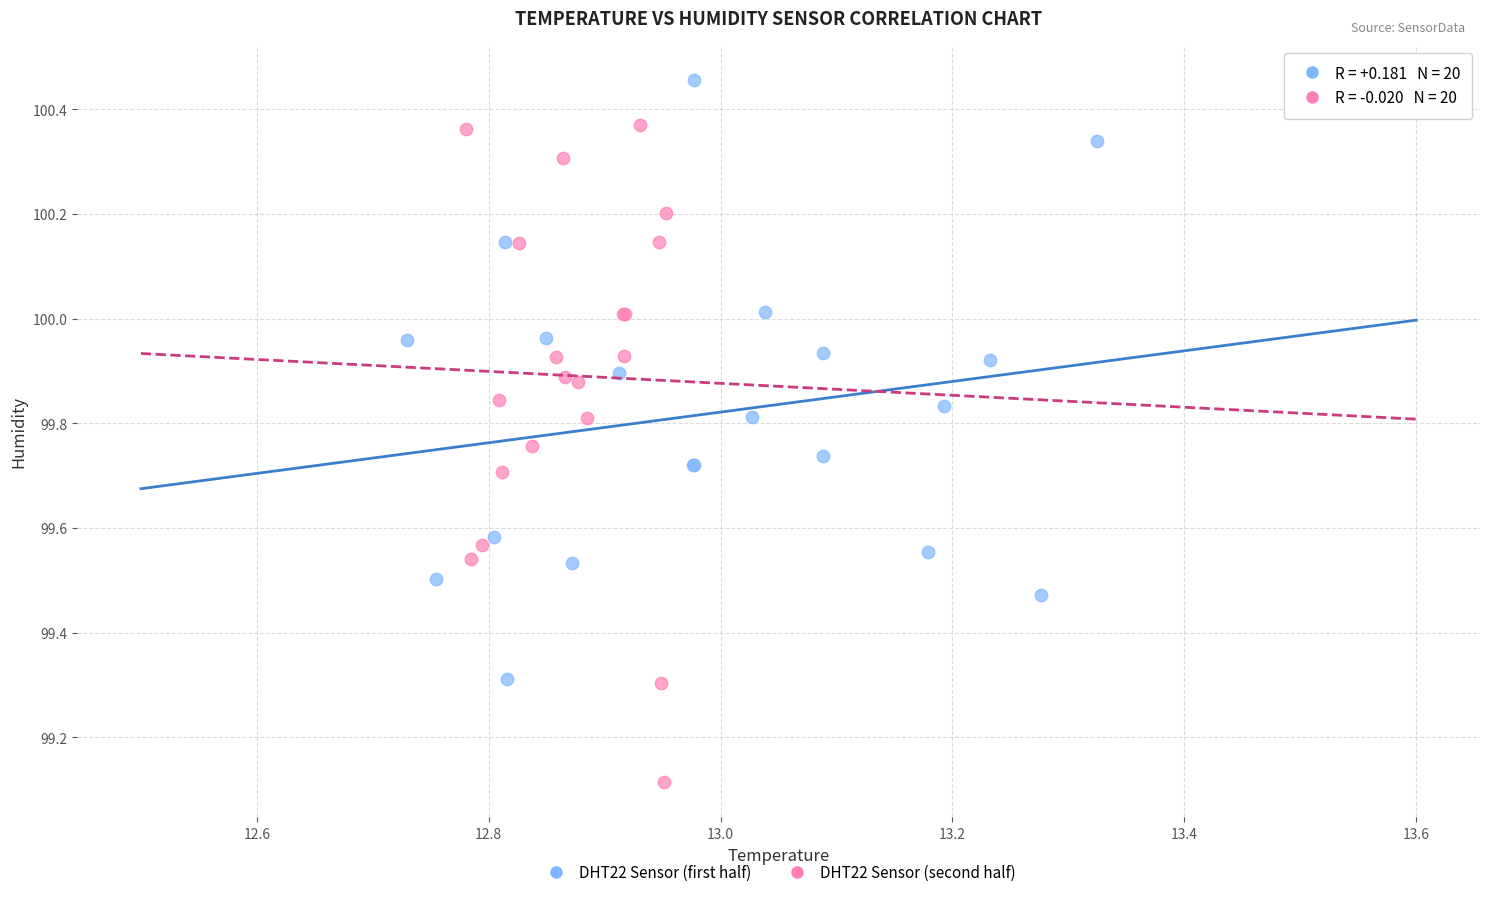

Which series reaches the maximum Y coordinate?

DHT22 Sensor (first half)